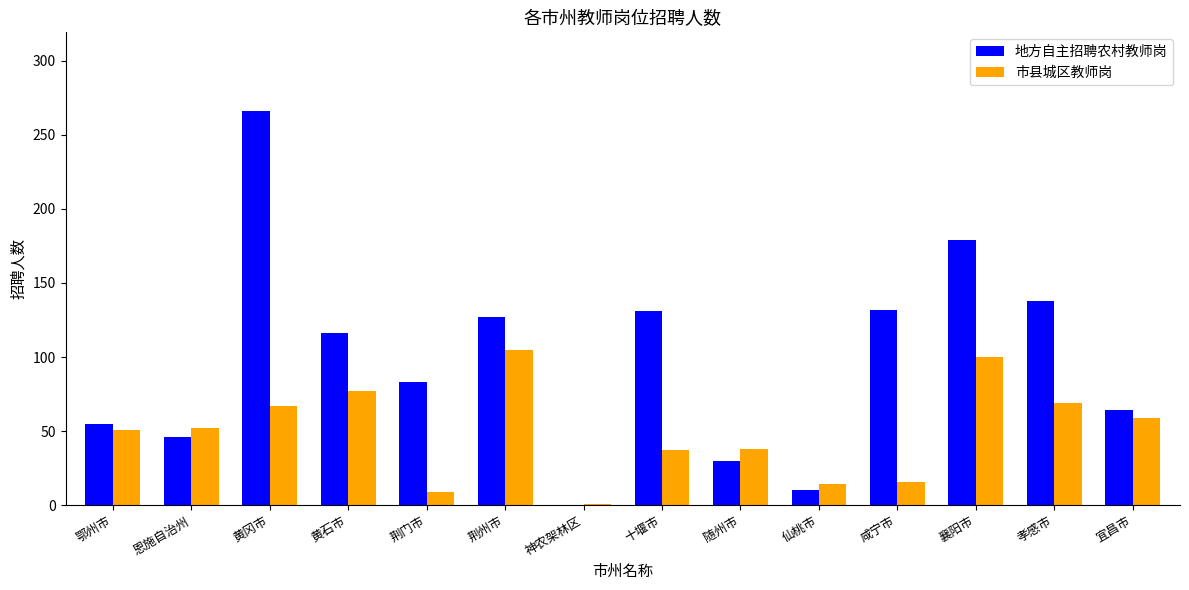

Between 鄂州市 and 襄阳市, which series saw the biggest shift?

地方自主招聘农村教师岗